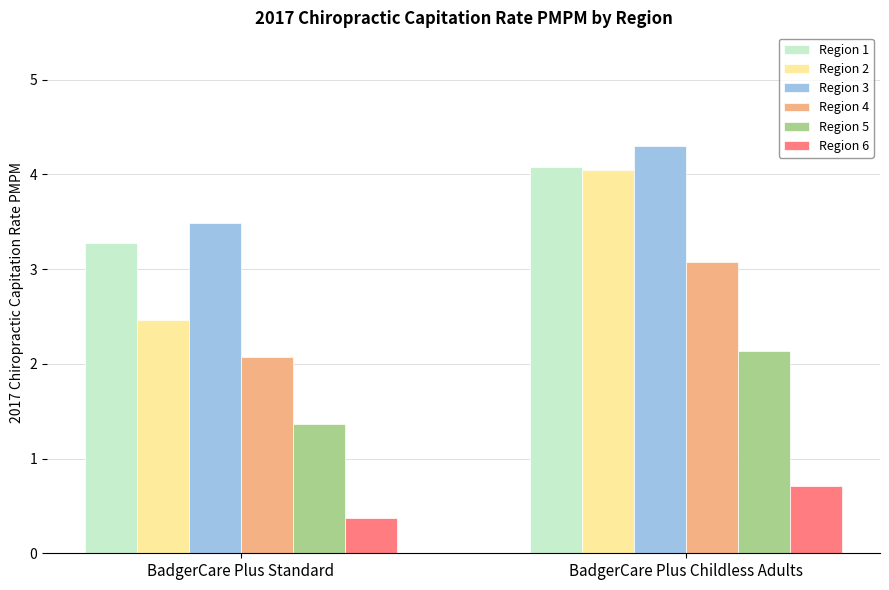

What is the difference between the highest and lowest values at BadgerCare Plus Childless Adults?

3.6